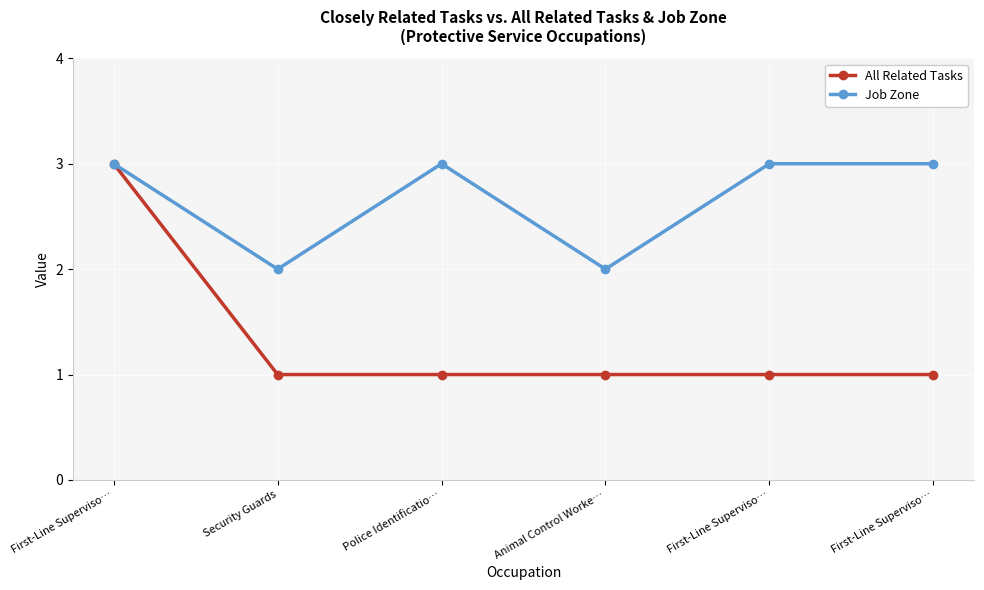

What is the maximum value shown in the chart?

3